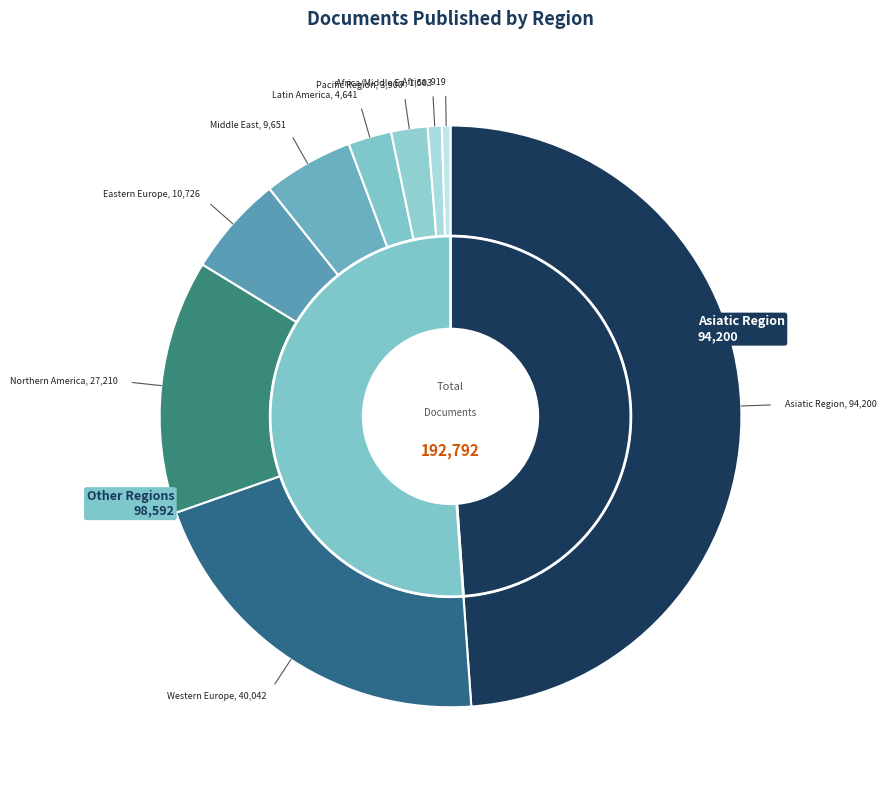

What percentage is the Middle East slice, to the nearest percent?

5%